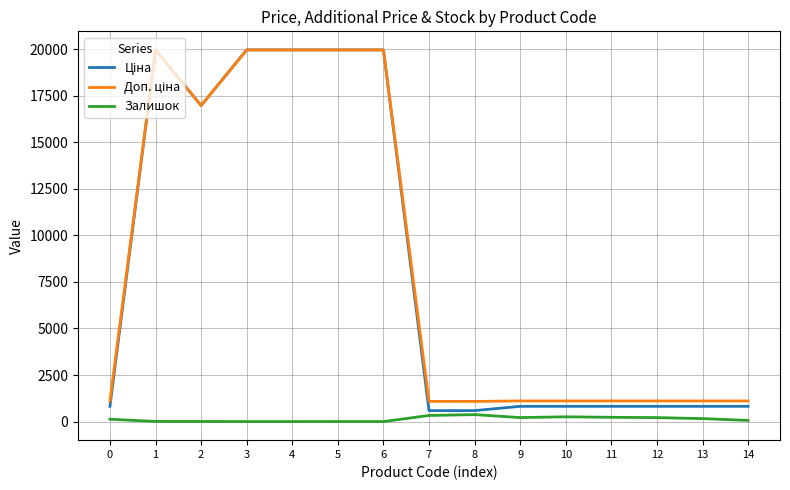

What is the greatest value displayed?

19964.2